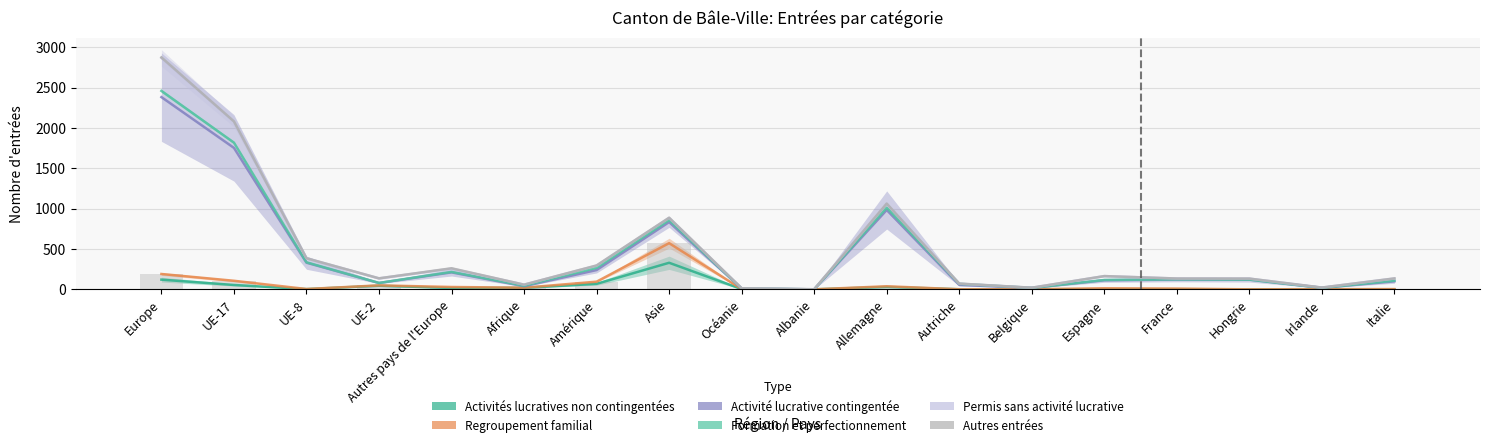

What position from the right is Amérique?

12